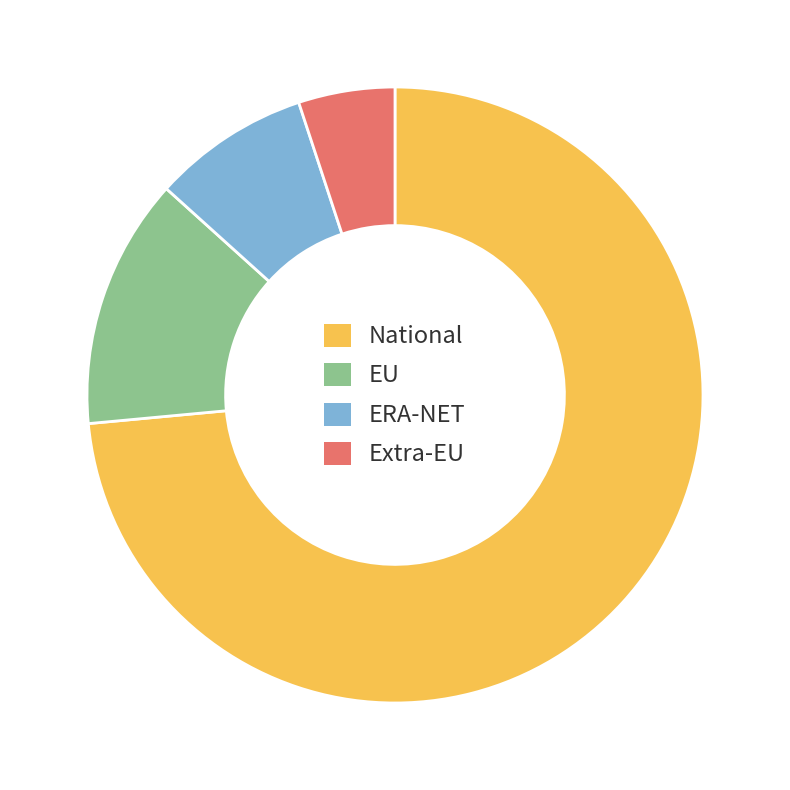

Rank the categories by value from highest to lowest.

National, EU, ERA-NET, Extra-EU